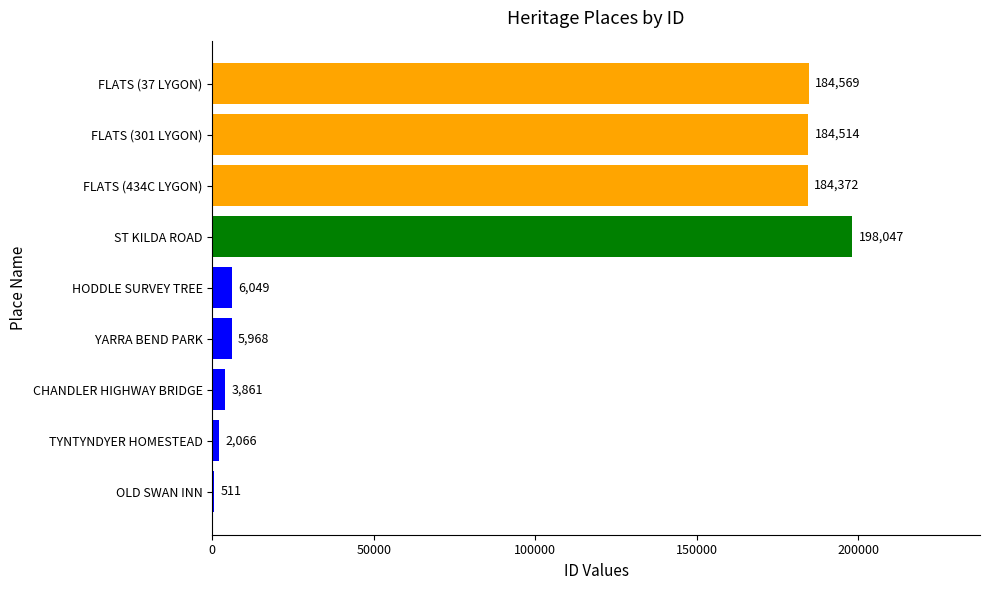

Between HODDLE SURVEY TREE and FLATS (434C LYGON), which is larger?

FLATS (434C LYGON)